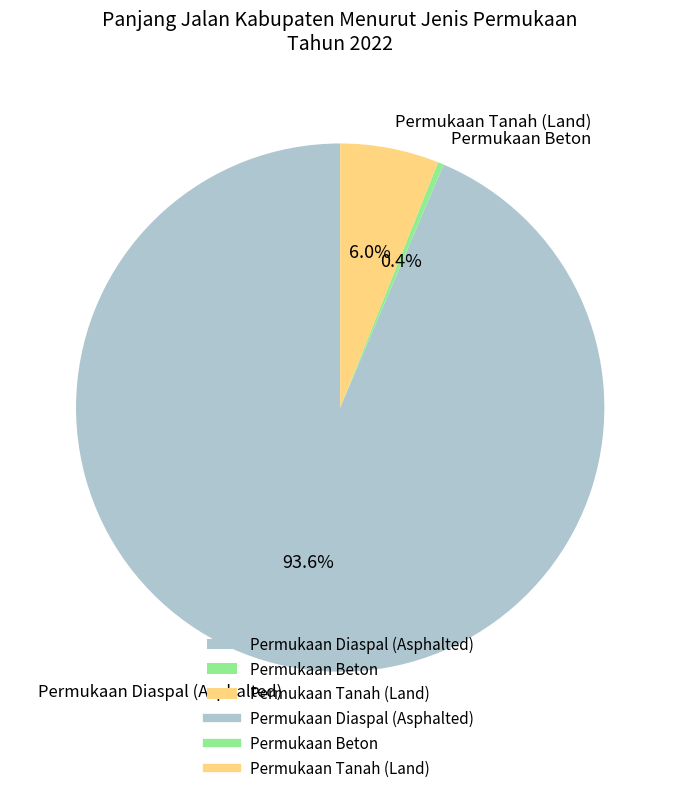

Is it true that Permukaan Diaspal (Asphalted) is 94% of the pie?

True